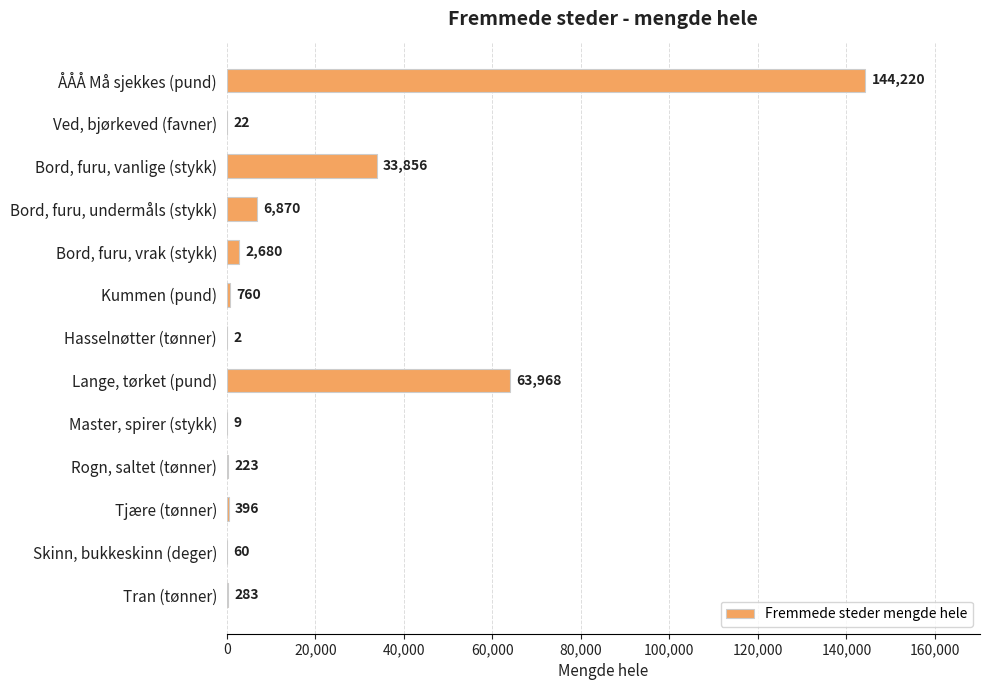

What is the sum of the values at Bord, furu, vrak (stykk) and Tjære (tønner)?

3076